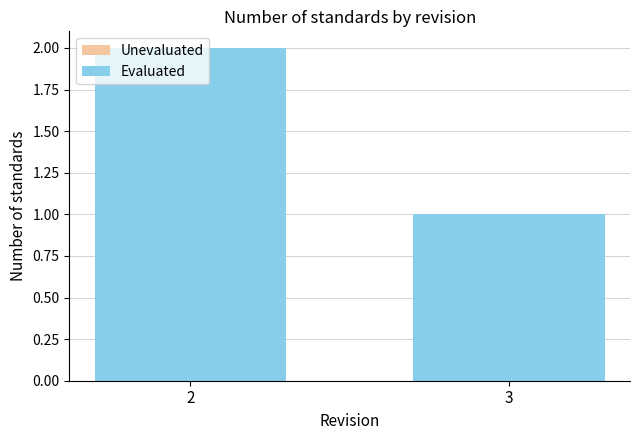

Between 2 and 3, which series saw the biggest shift?

Unevaluated